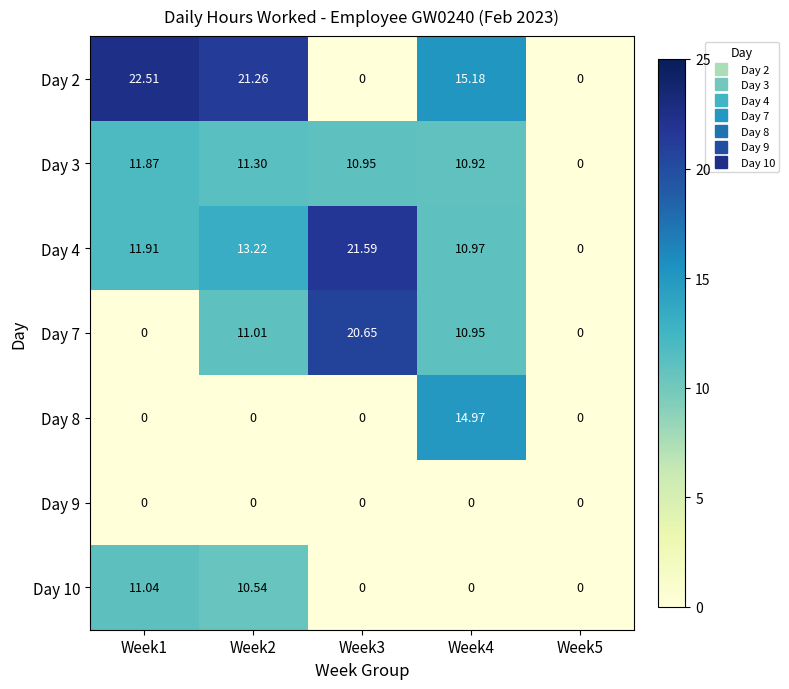

Is the value of Day 10 at Week2 greater than the value of Day 7 at Week4?

No